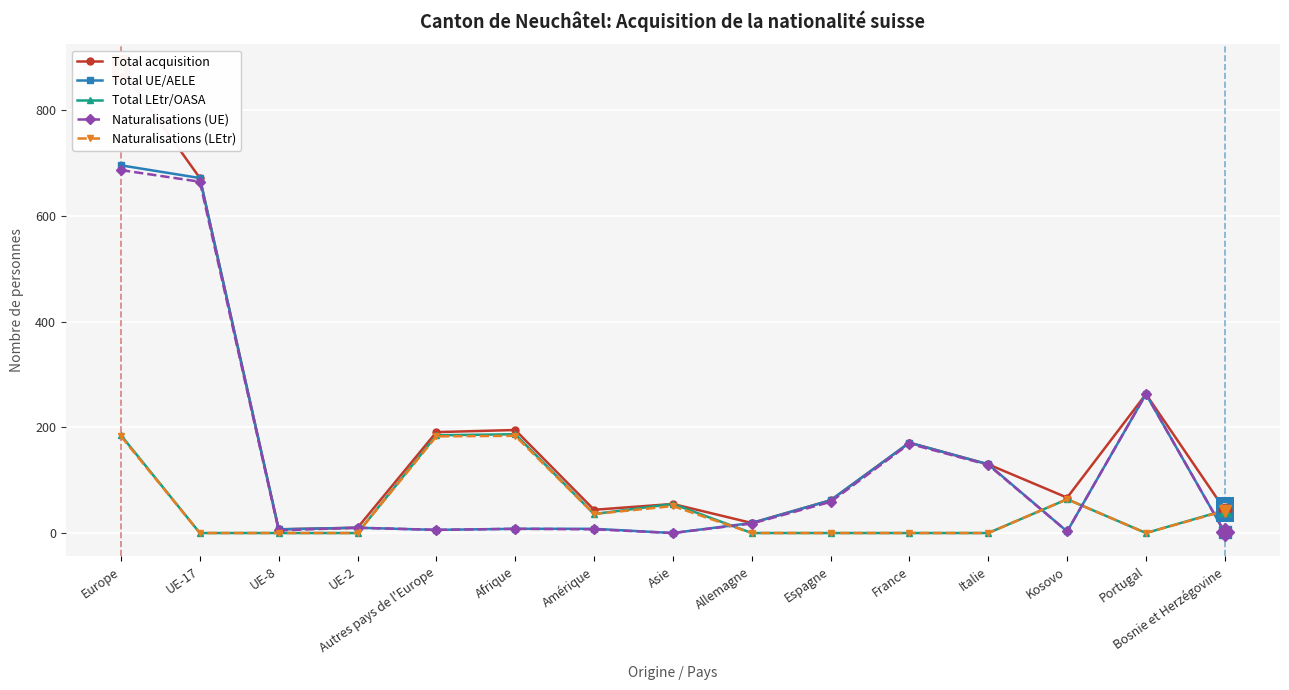

Which category has the lowest value in the Total UE/AELE series?

Asie